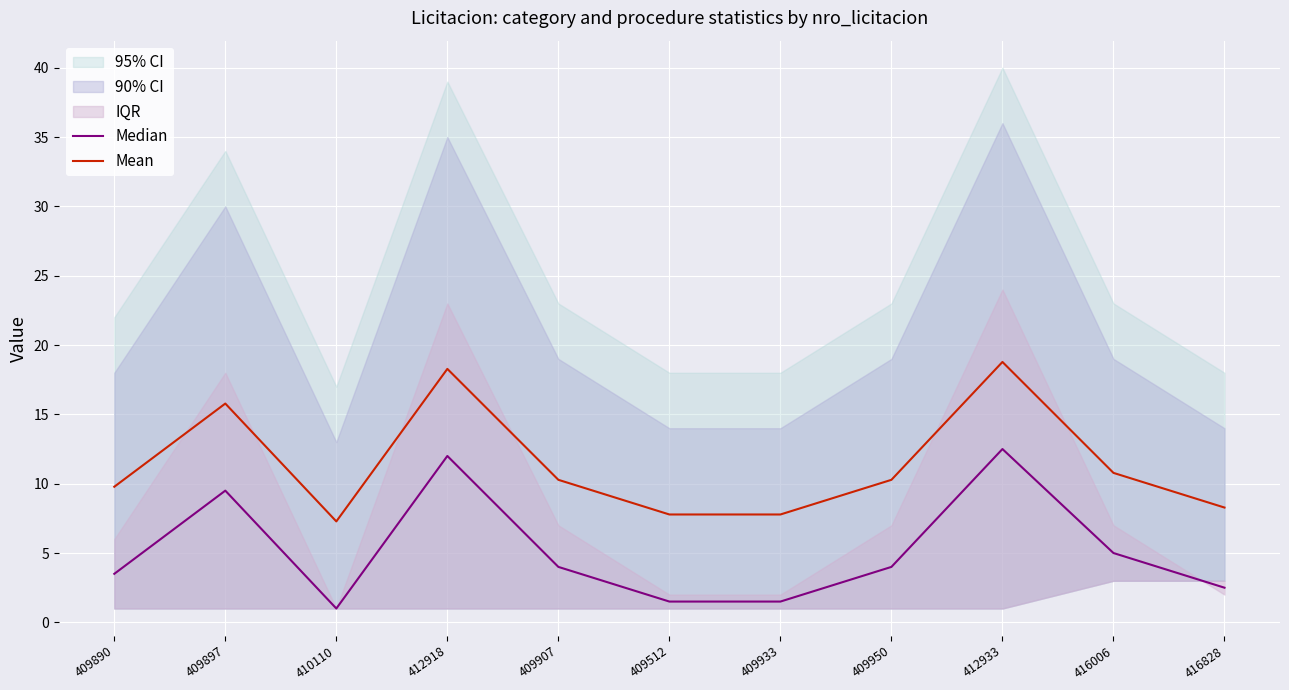

At how many categories does at least one series exceed 10?

6